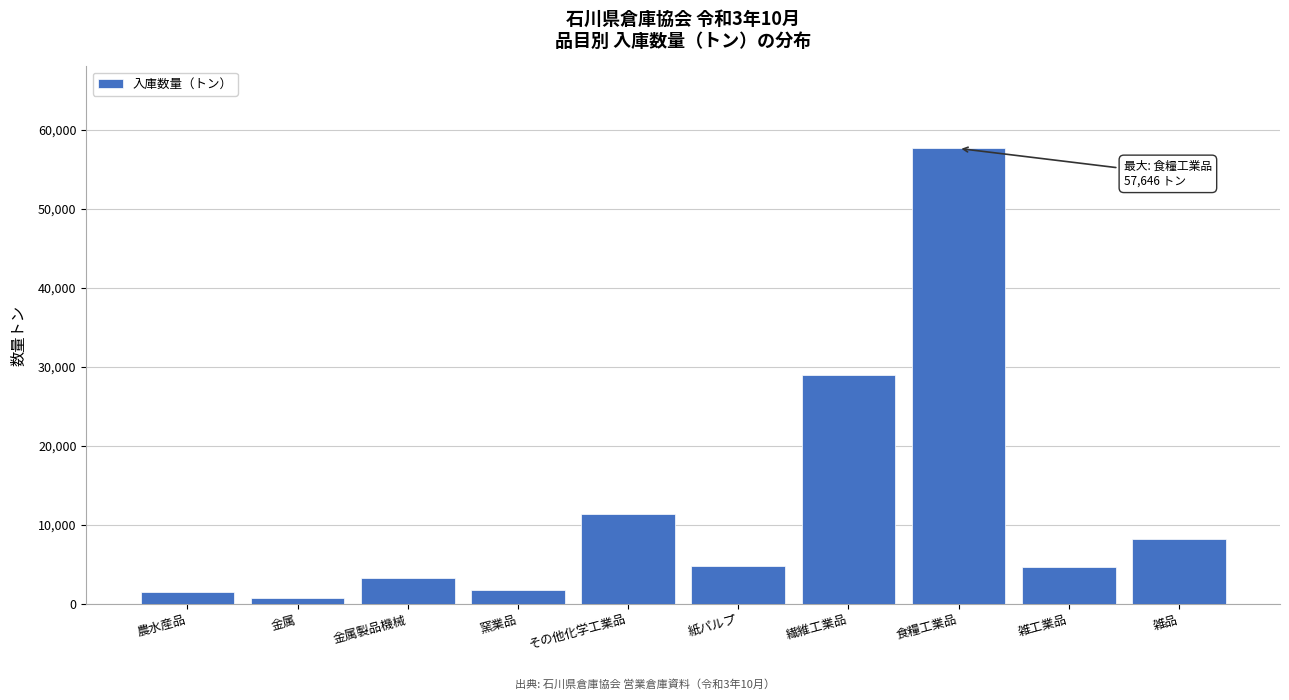

What is the difference between the maximum and minimum values?

56944